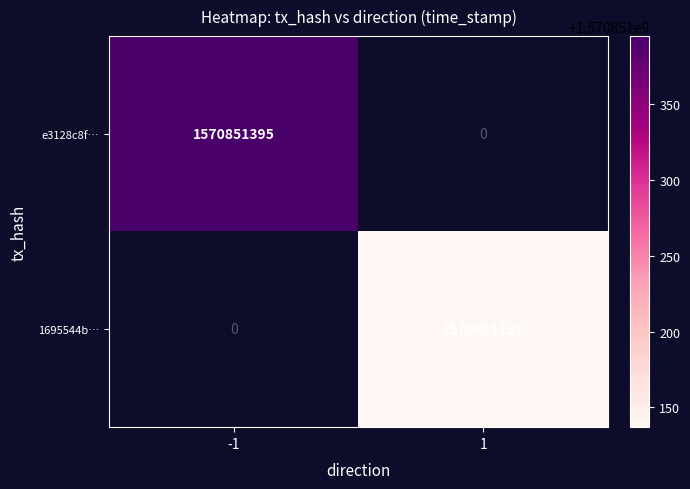

Reading left to right, what are all the values shown in this chart?

e3128c8ff73f49ddf6b0d5a9012fa55a85051e1: 1570851395	0
1695544ba2a5bec1657831c51844960e614f0d2: 0	1570851137